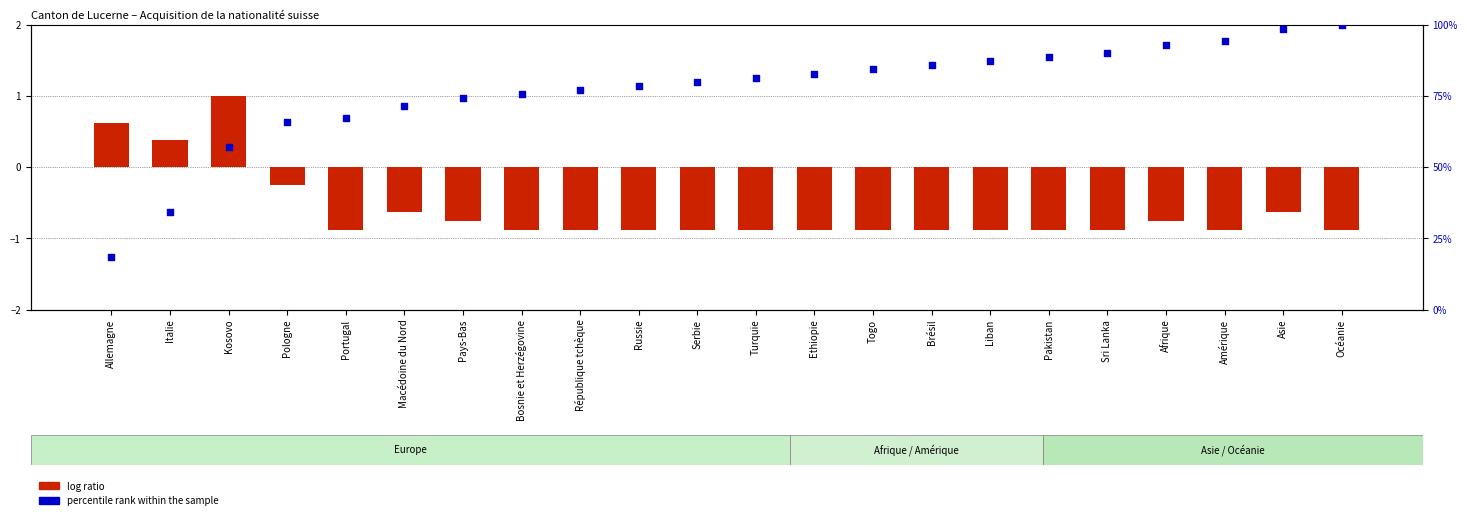

At how many categories does at least one series exceed 83?

9